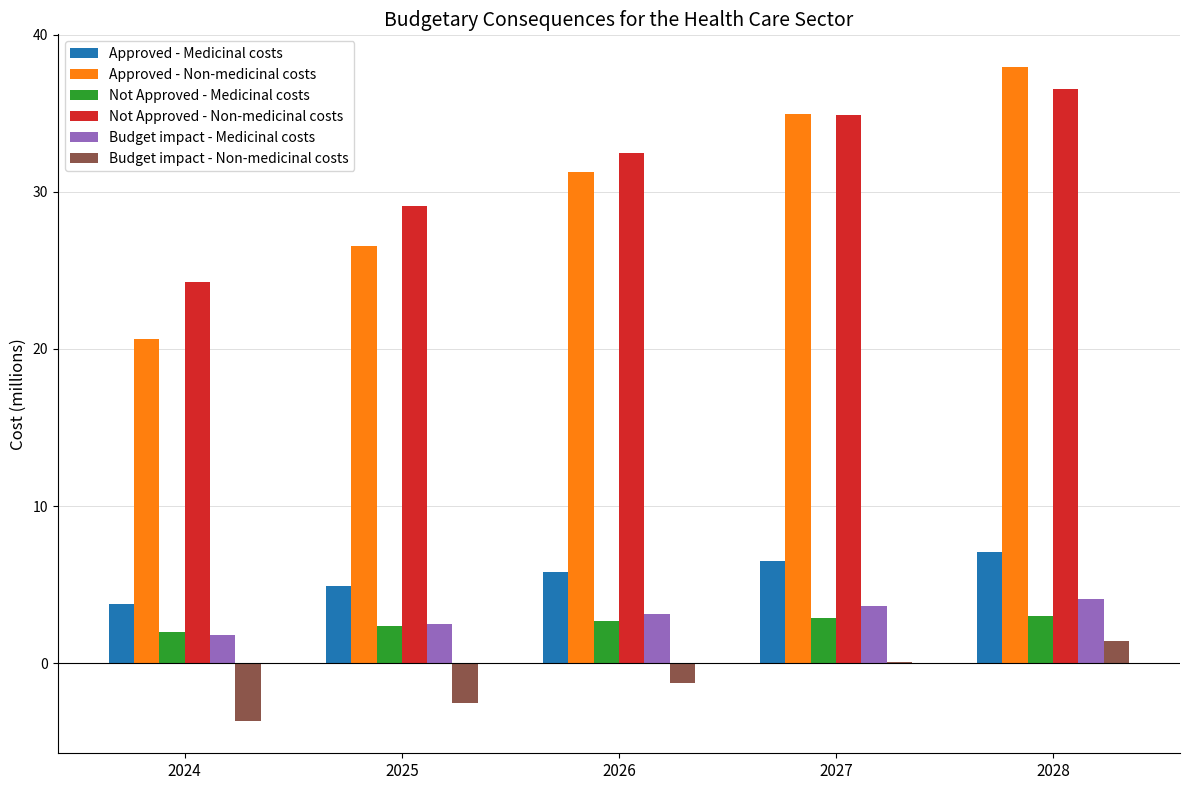

What is the spread (max minus min) of values at 2028?

36.5